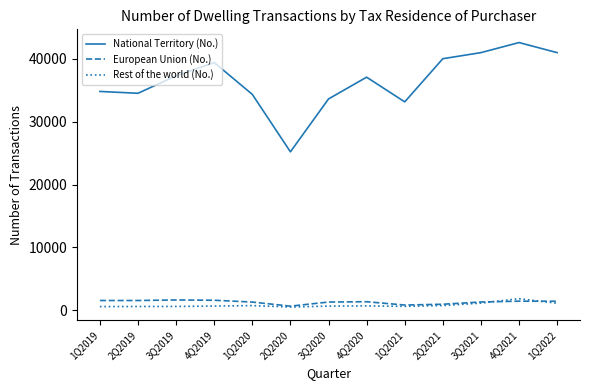

Which series changed the most between 2Q2020 and 2Q2021?

National Territory (No.)